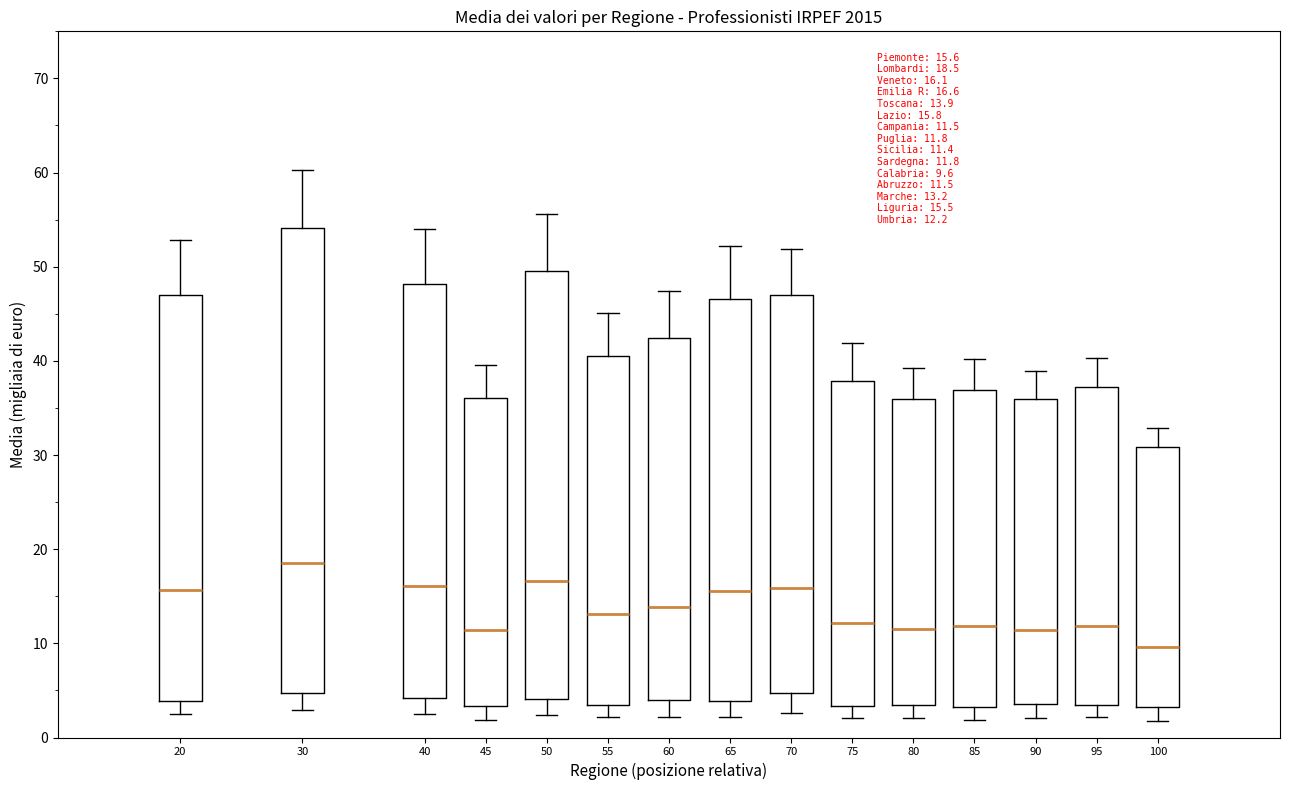

Which box has the highest median line?

30